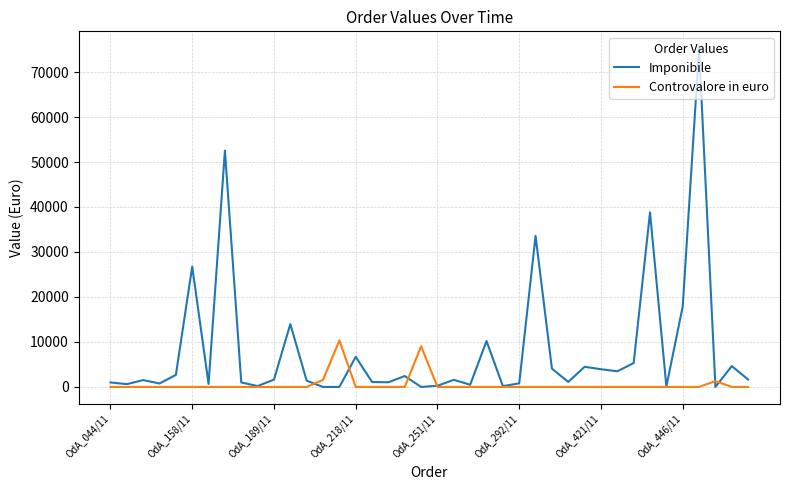

Which series has the largest range (max minus min)?

Imponibile